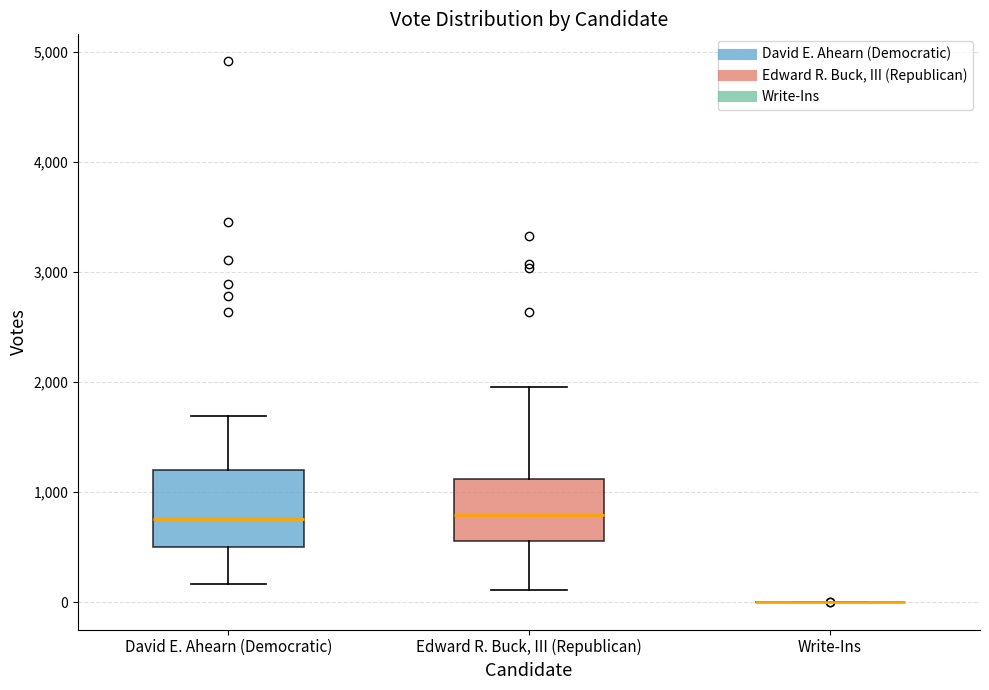

Where does the median line of the box for David E. Ahearn (Democratic) sit on the y-axis? The values are not printed on the chart, so give them approximately, as read against the axis.

800